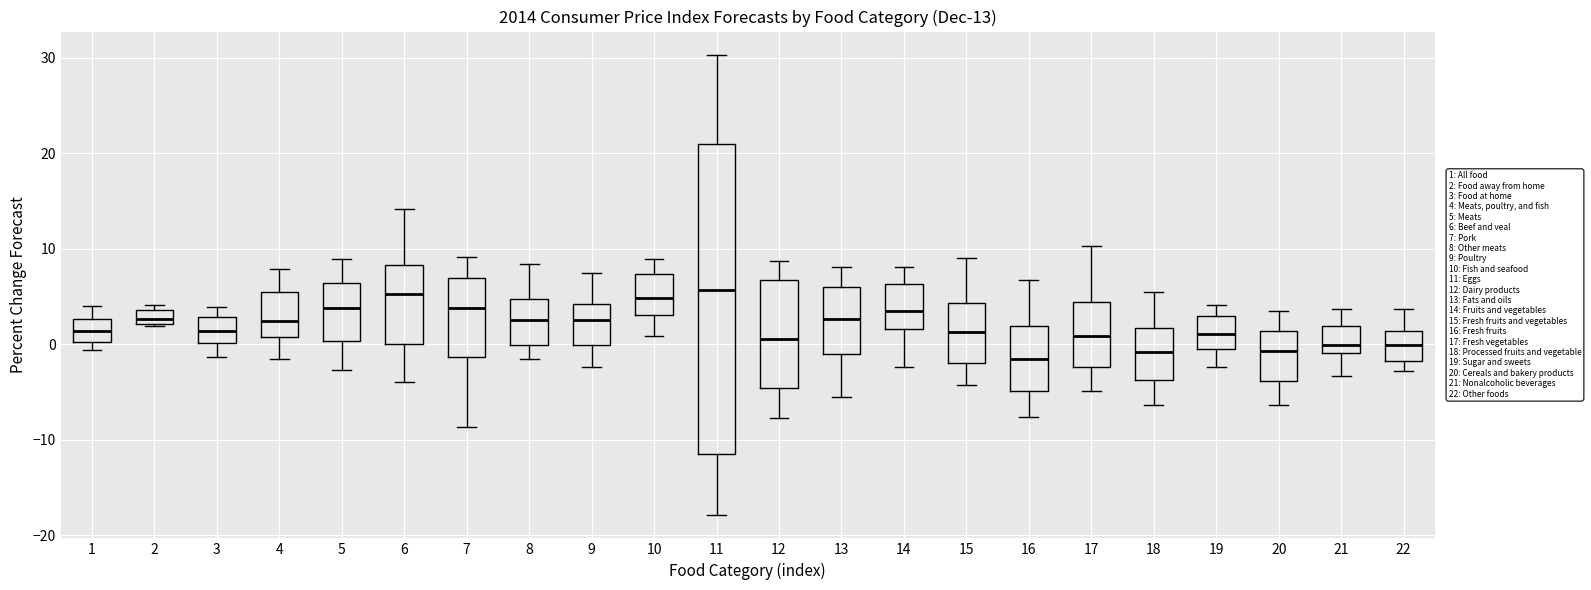

Comparing the boxes themselves (not the whiskers), which one is the tallest?

11